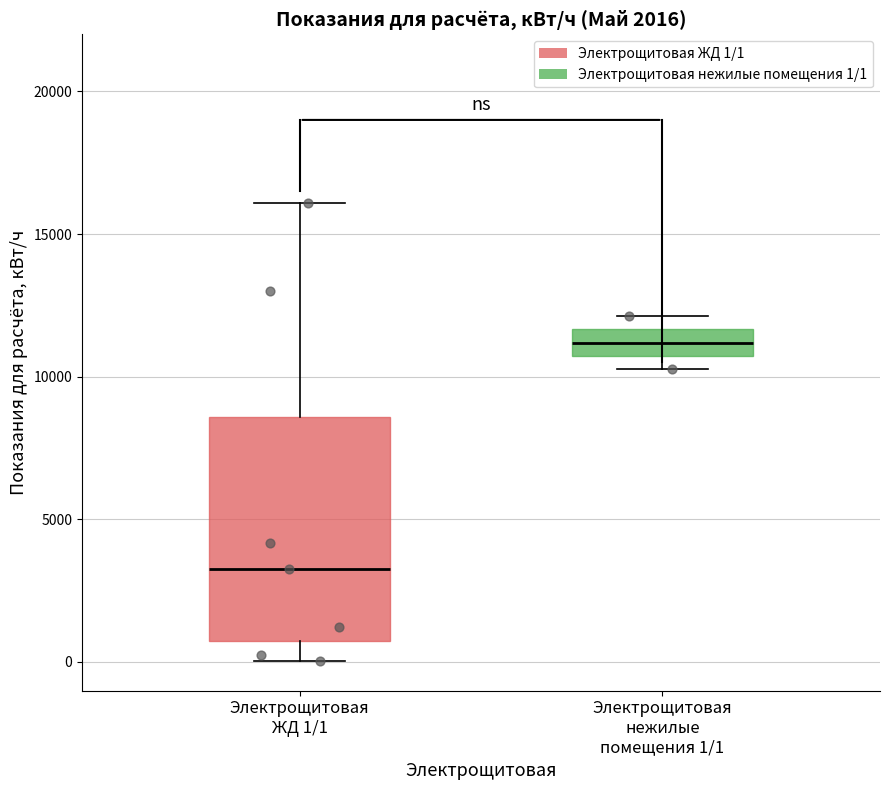

Reading left to right, read every box against the y-axis: the position of its median line, the range the box covers, and the ends of its whiskers. The values are not printed on the chart, so give them approximately, as read against the axis.

Электрощитовая ЖД 1/1: median 3500, box 500 to 8500, whiskers 0 to 16000
Электрощитовая нежилые помещения 1/1: median 11000, box 10500 to 11500, whiskers 10500 (just below the box's lower edge) to 12000